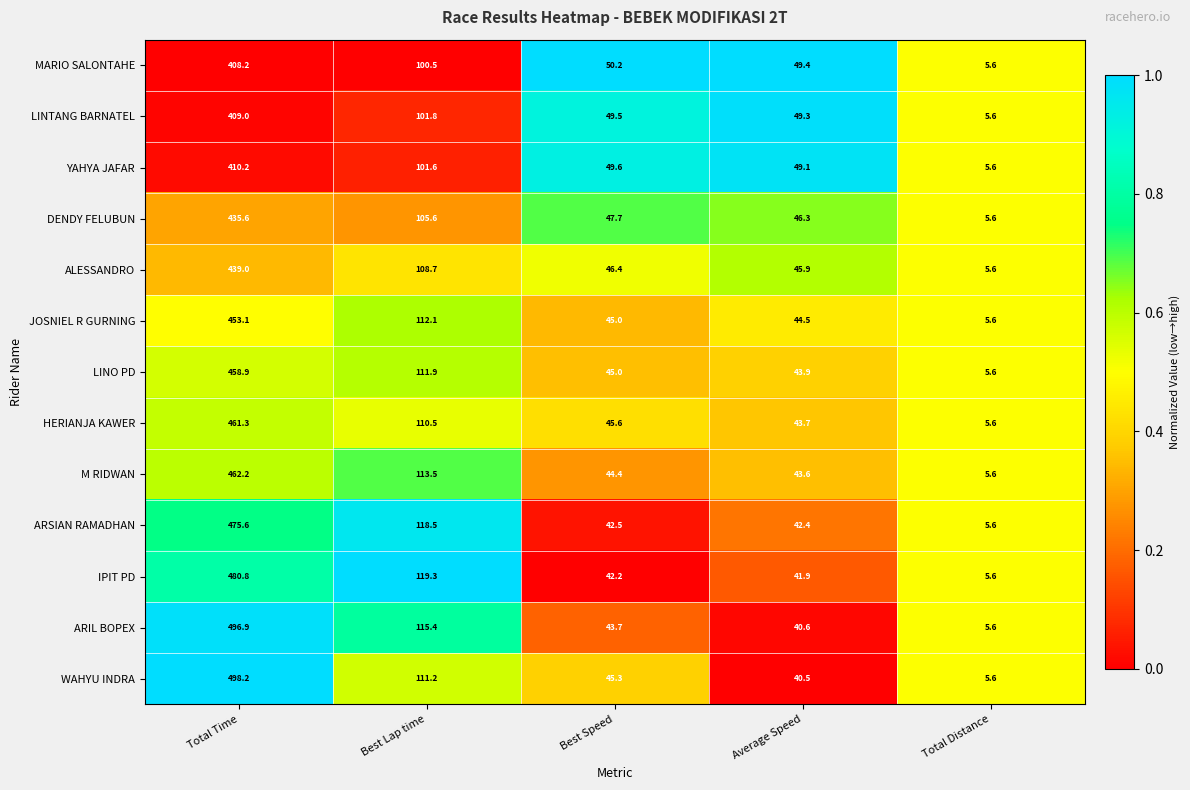

What is the total value across all series at Total Time?

5889.0